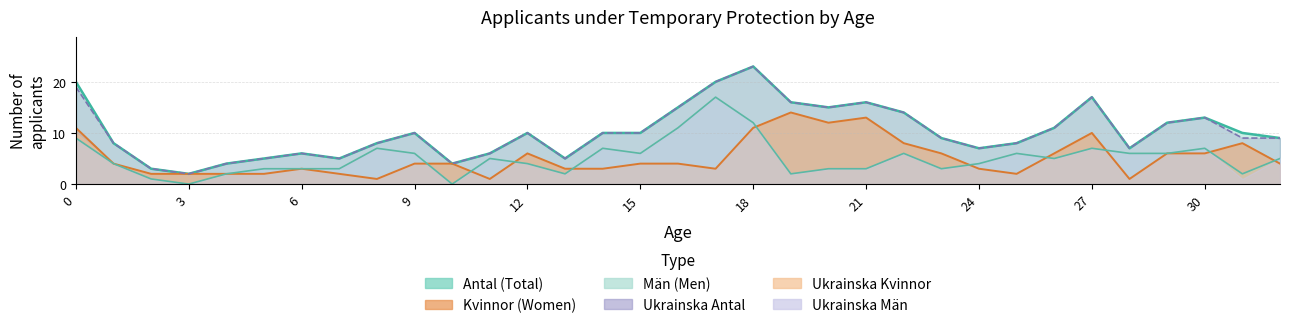

What is the difference between the highest and lowest values at 24?

4